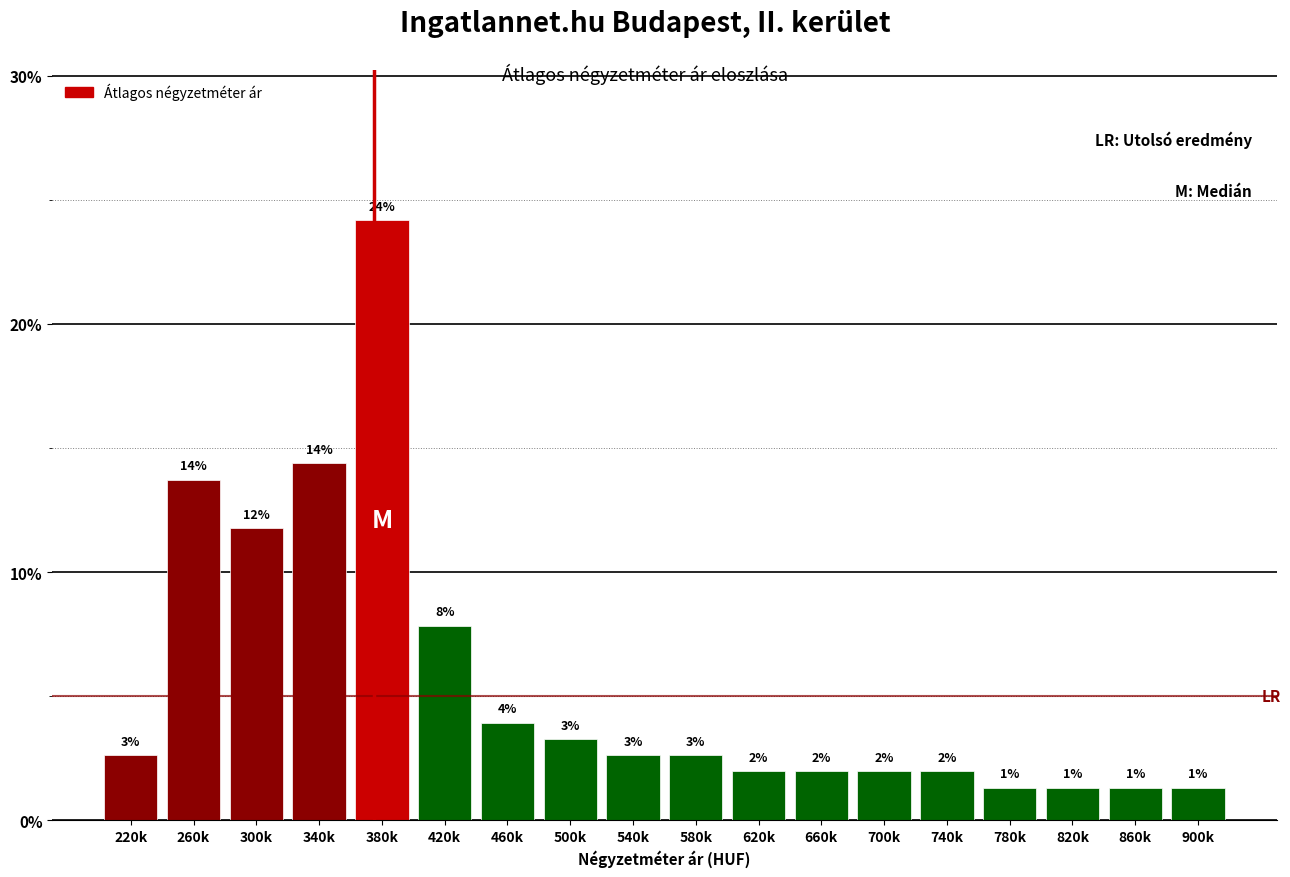

Does the chart contain any negative values?

No